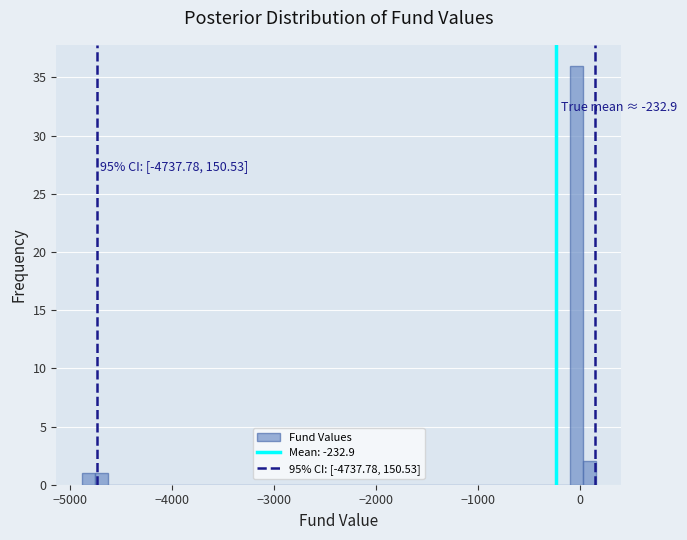

Around what value on the x-axis is the tallest bar? Give the approximate position of its centre, as read against the axis.

0